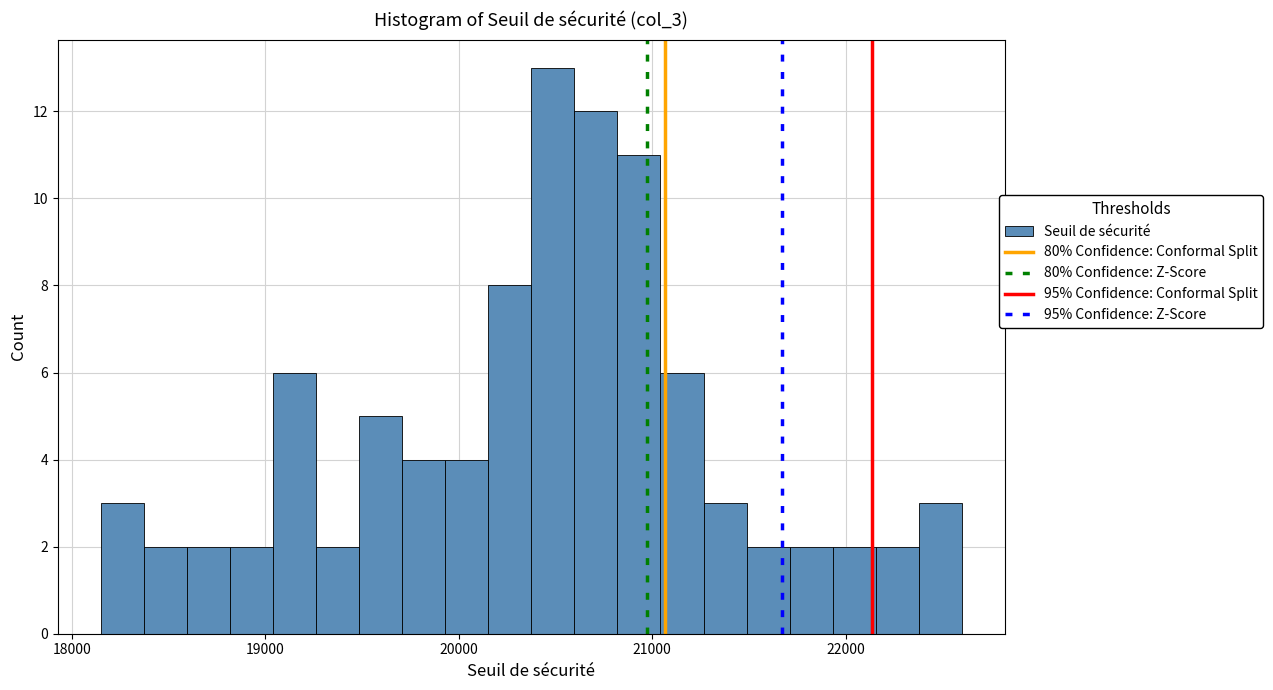

Read against the x-axis, roughly where is the centre of the tallest bar?

20500